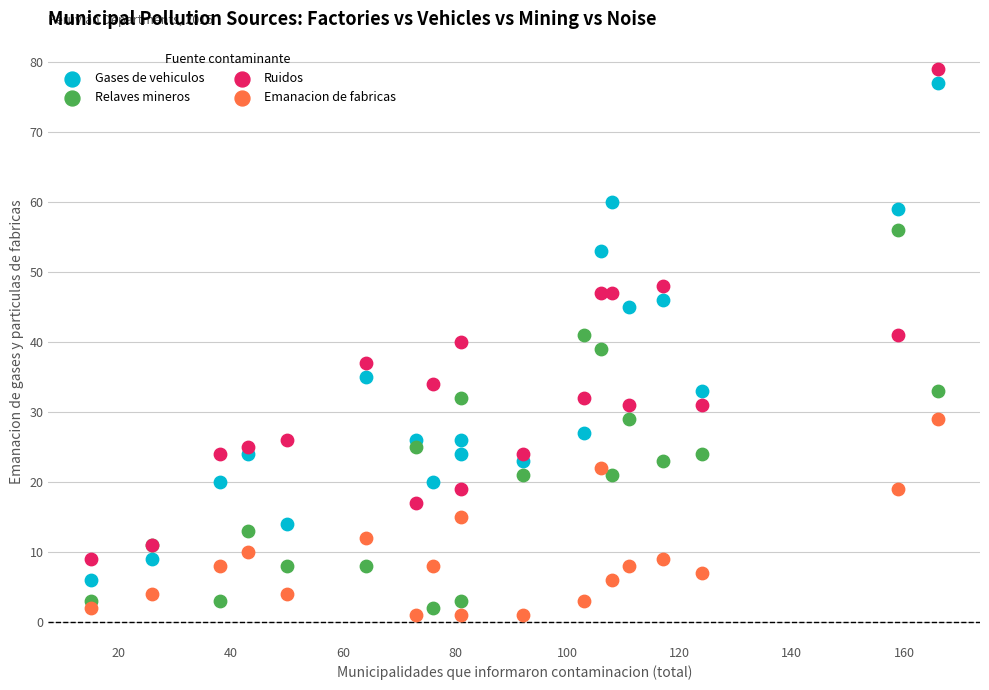

Which series reaches the maximum Y coordinate?

Ruidos